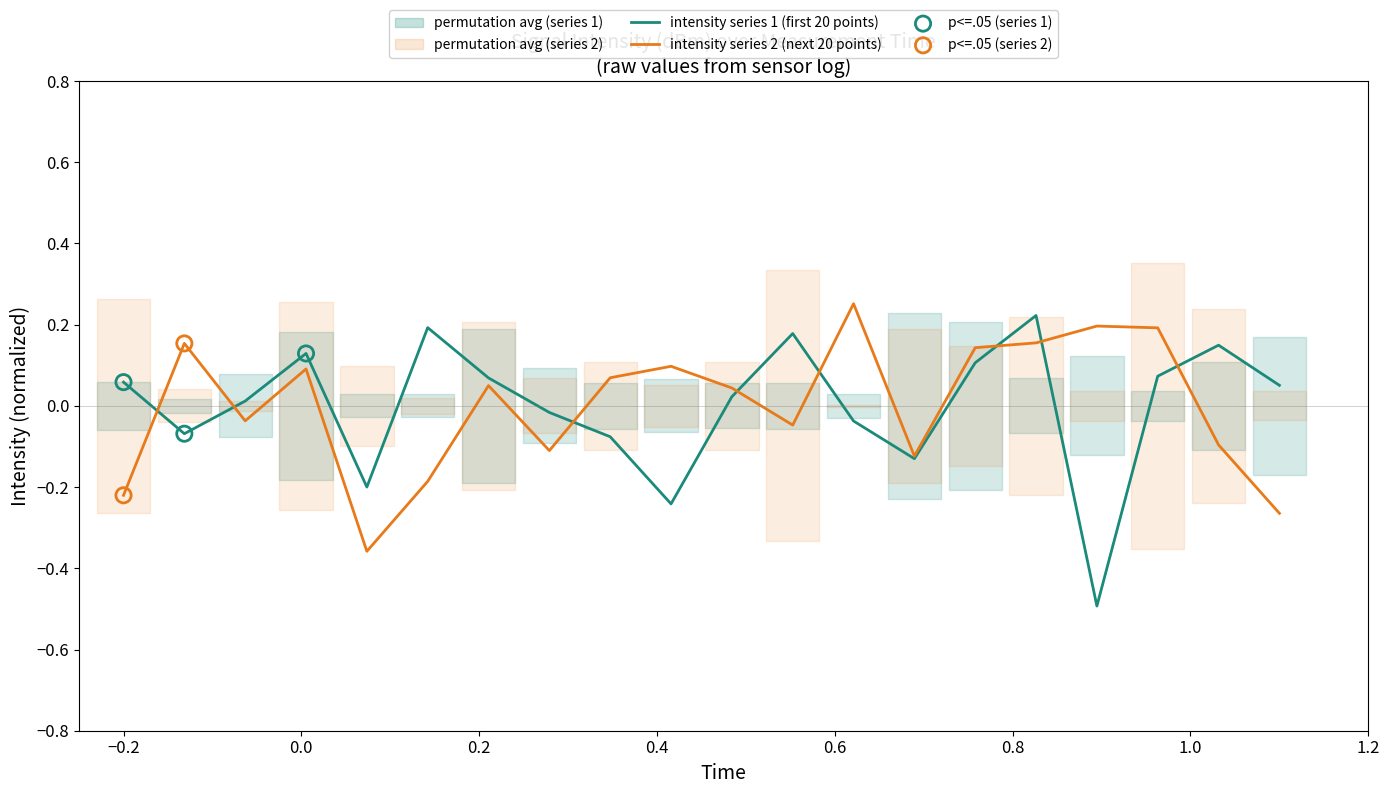

What is the minimum value for intensity series 1 (first 20 points)?

-0.5